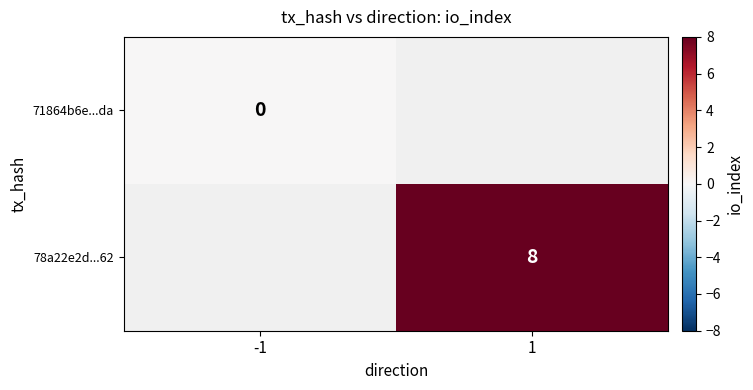

Is the value of 71864b6e...da at -1 greater than the value of 78a22e2d...62 at 1?

No